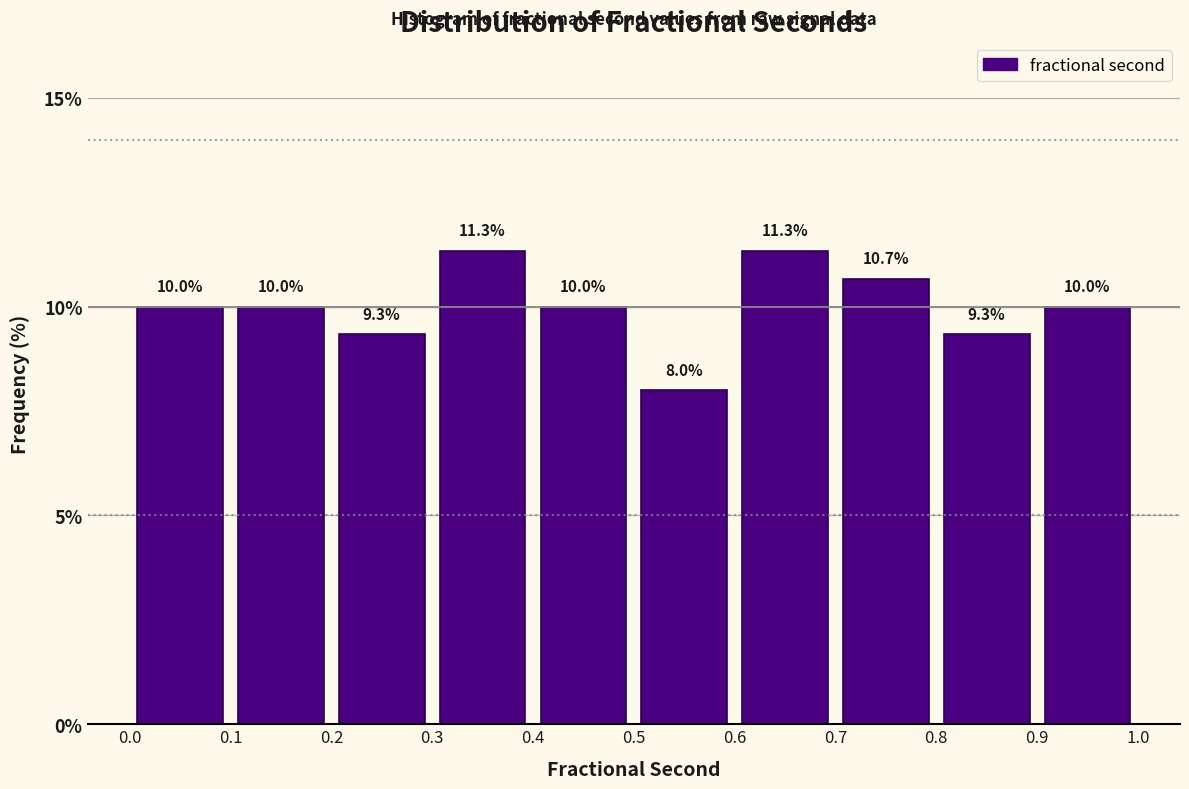

Reading left to right, list every bar in this chart as the range it spans on the x-axis followed by its height.

0.0 to 0.1: 10.0
0.1 to 0.2: 10.0
0.2 to 0.3: 9.3
0.3 to 0.4: 11.3
0.4 to 0.5: 10.0
0.5 to 0.6: 8.0
0.6 to 0.7: 11.3
0.7 to 0.8: 10.7
0.8 to 0.9: 9.3
0.9 to 1.0: 10.0